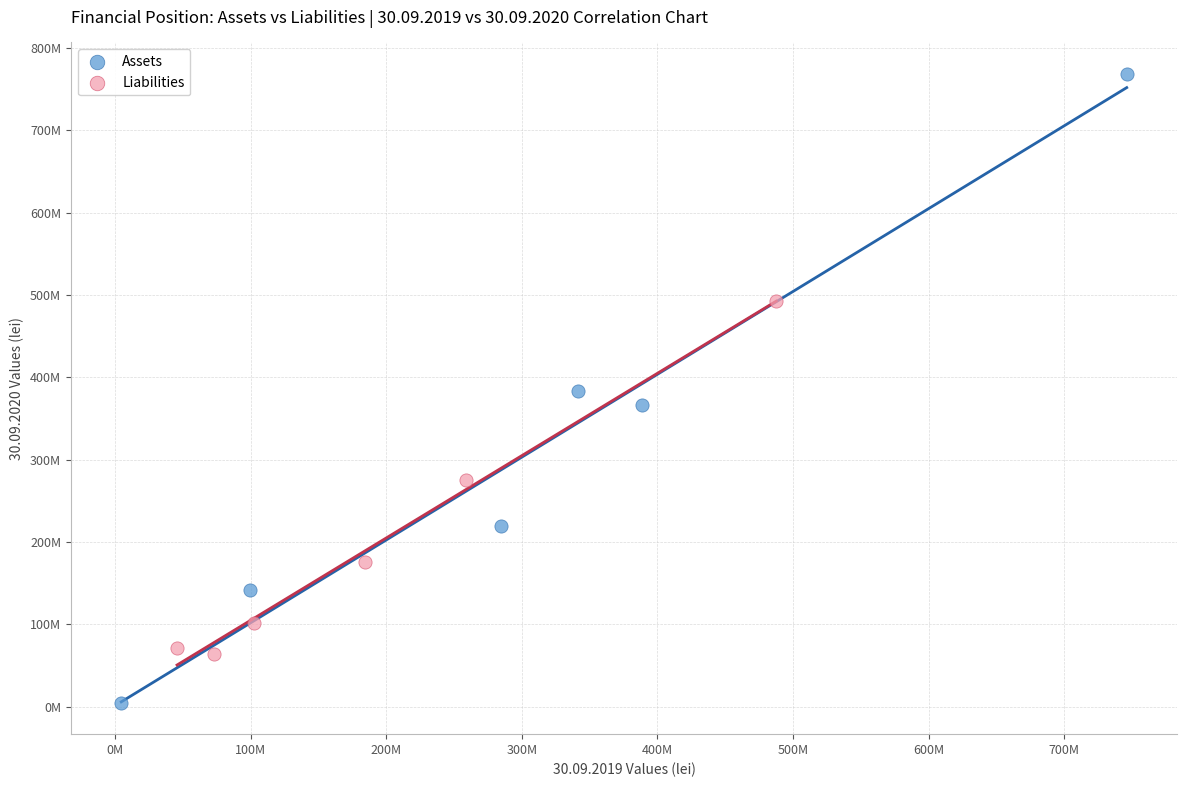

What are all the series names shown in the legend?

Assets, Liabilities